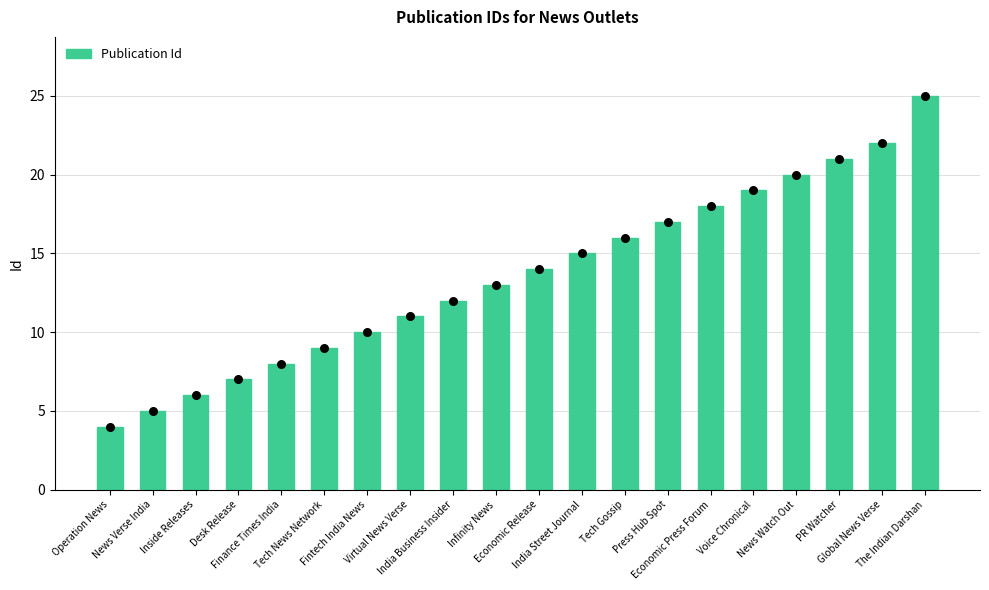

Which has a higher value, Economic Press Forum or Inside Releases?

Economic Press Forum